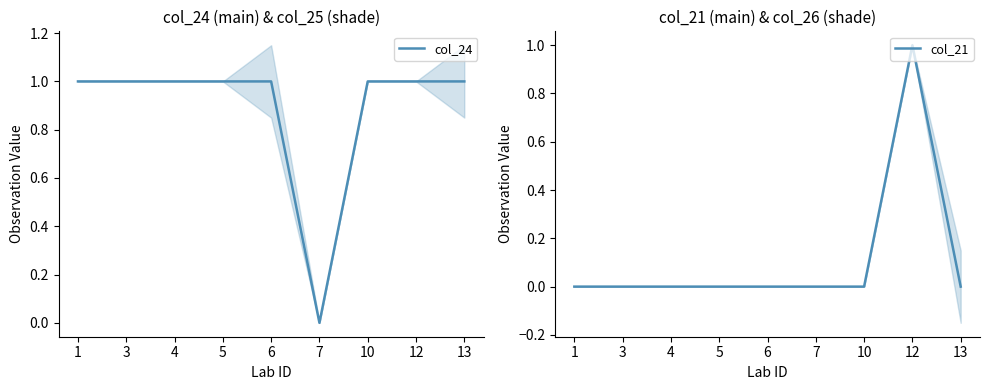

Is the value of col_24 at 1 greater than the value of col_21 at 10?

Yes